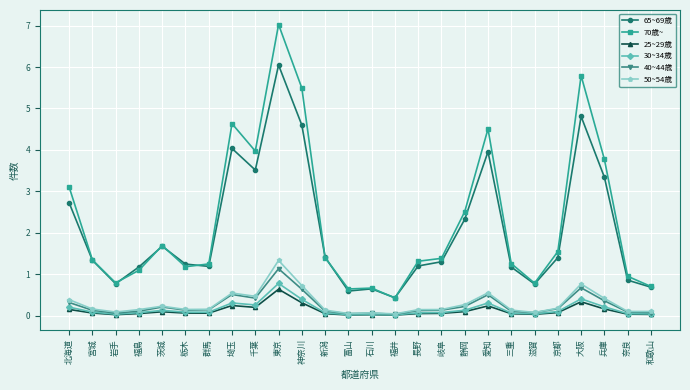

How many data points does each series have?

26